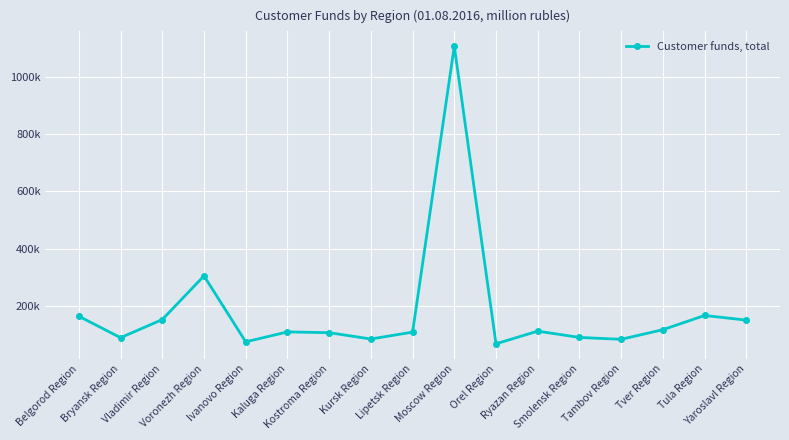

List the labels in order of value, smallest first.

Orel Region, Ivanovo Region, Tambov Region, Kursk Region, Bryansk Region, Smolensk Region, Kostroma Region, Lipetsk Region, Kaluga Region, Ryazan Region, Tver Region, Yaroslavl Region, Vladimir Region, Belgorod Region, Tula Region, Voronezh Region, Moscow Region